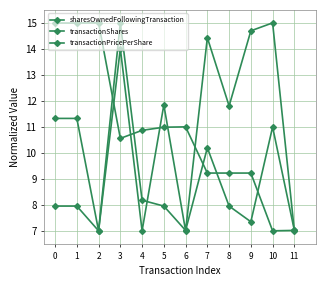

What is the smallest value displayed?

7.0